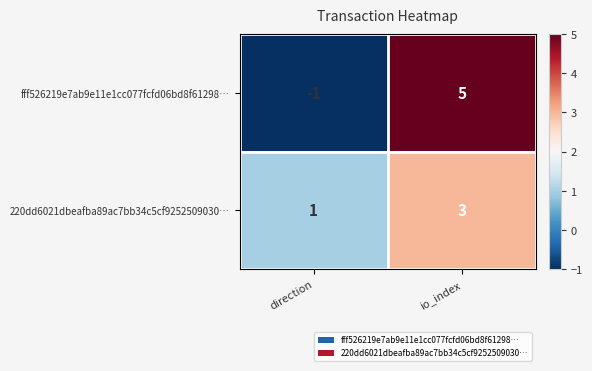

Reading right to left, what are all the values shown in this chart?

fff526219e7ab9e11e1cc077fcfd06bd8f61298…: 5	-1
220dd6021dbeafba89ac7bb34c5cf9252509030…: 3	1